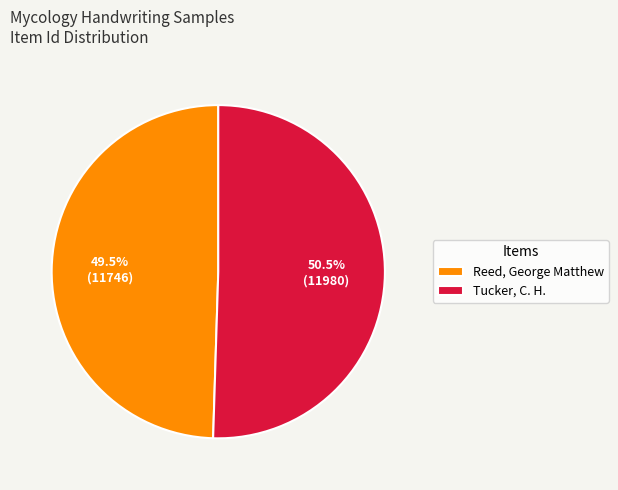

Rank the categories by value from highest to lowest.

Tucker, C. H., Reed, George Matthew